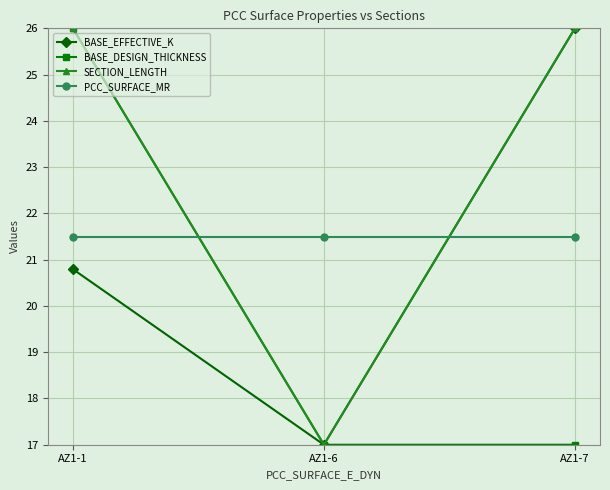

Reading right to left, transcribe all the data shown in this chart.

BASE_EFFECTIVE_K: 26.0	17.0	20.8
BASE_DESIGN_THICKNESS: 17.0	17.0	26.0
SECTION_LENGTH: 26.0	17.0	26.0
PCC_SURFACE_MR: 21.5	21.5	21.5